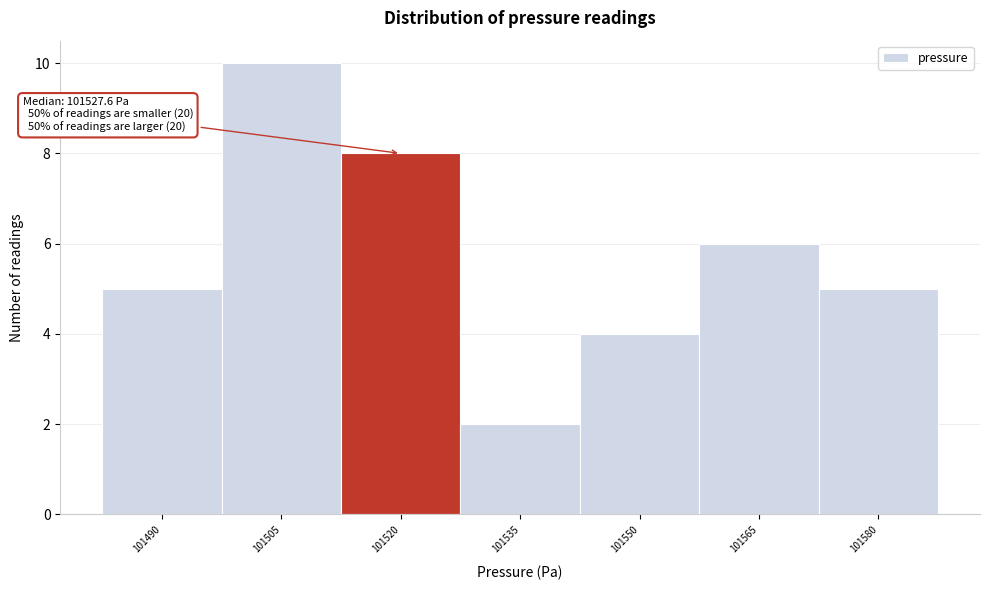

Reading left to right, what are all the values shown in this chart?

101490=5	101505=10	101520=8	101535=2	101550=4	101565=6	101580=5